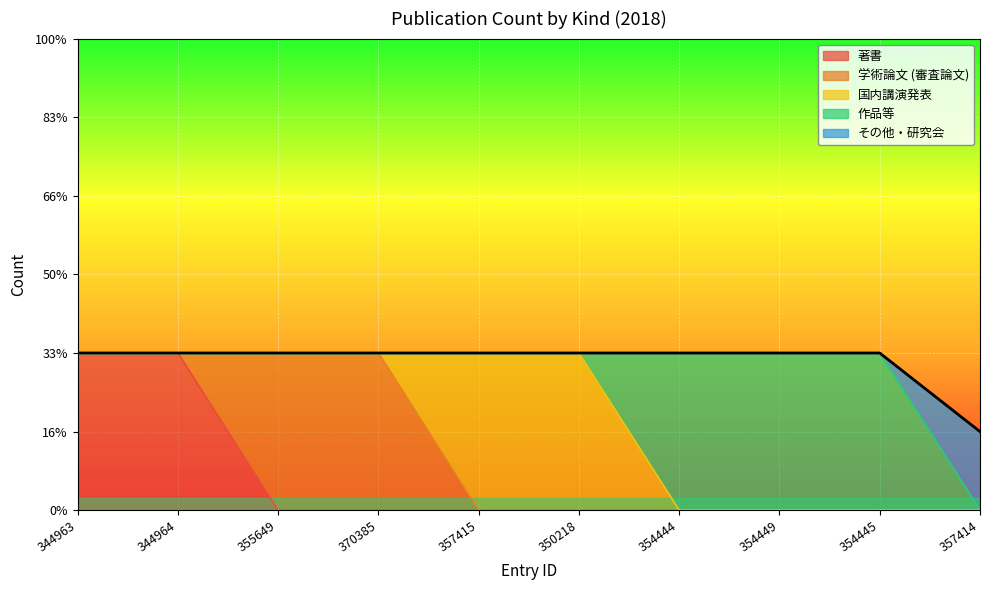

Rank the series by their maximum value, from highest to lowest.

著書, 学術論文 (審査論文), 国内講演発表, 作品等, その他・研究会